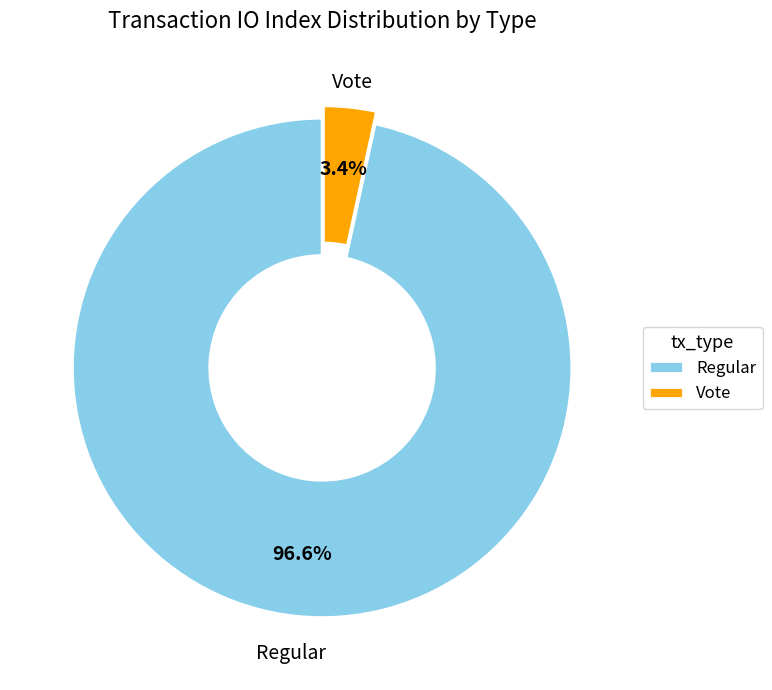

Between Vote and Regular, which is larger?

Regular